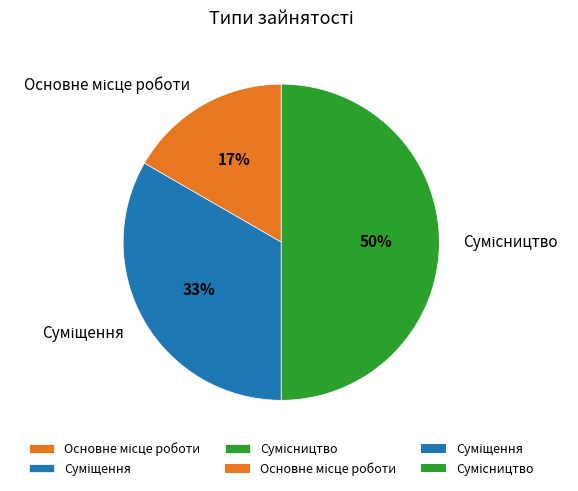

How many slices are in this pie chart?

3